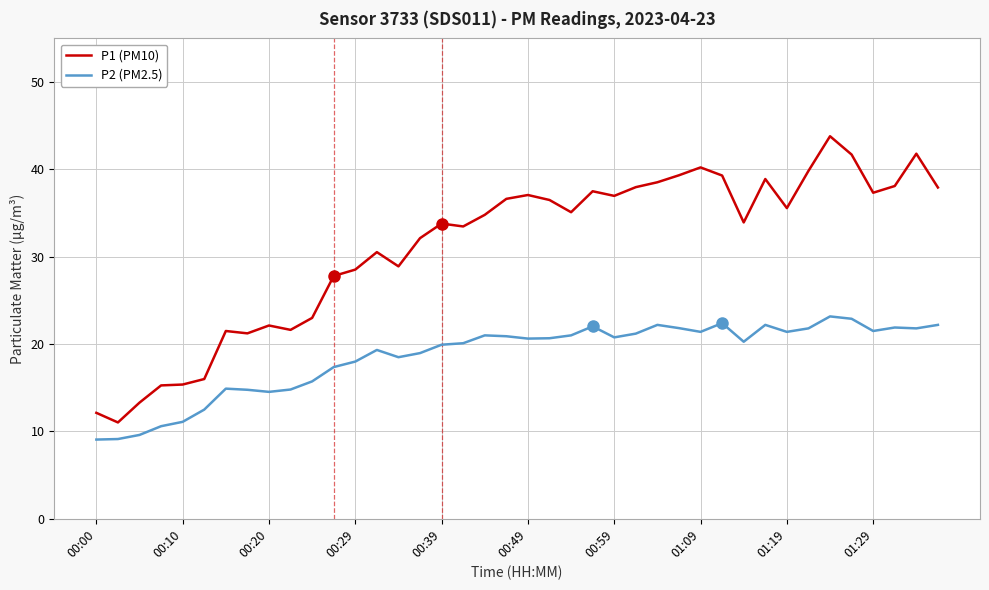

List the series in order of their overall mean, lowest first.

P2 (PM2.5), P1 (PM10)